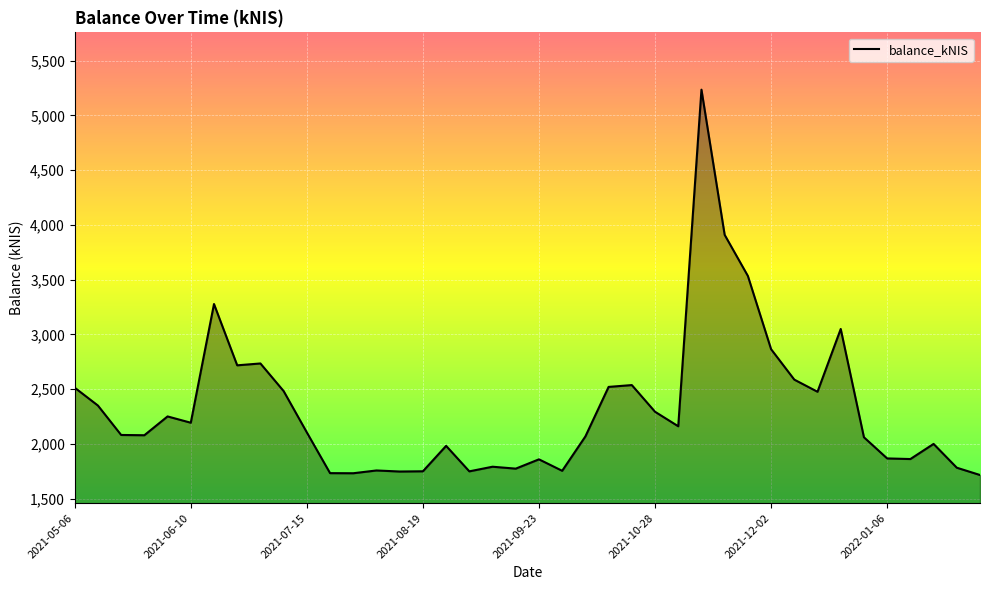

True or false: there are more than 0 points higher than both neighbors.

True